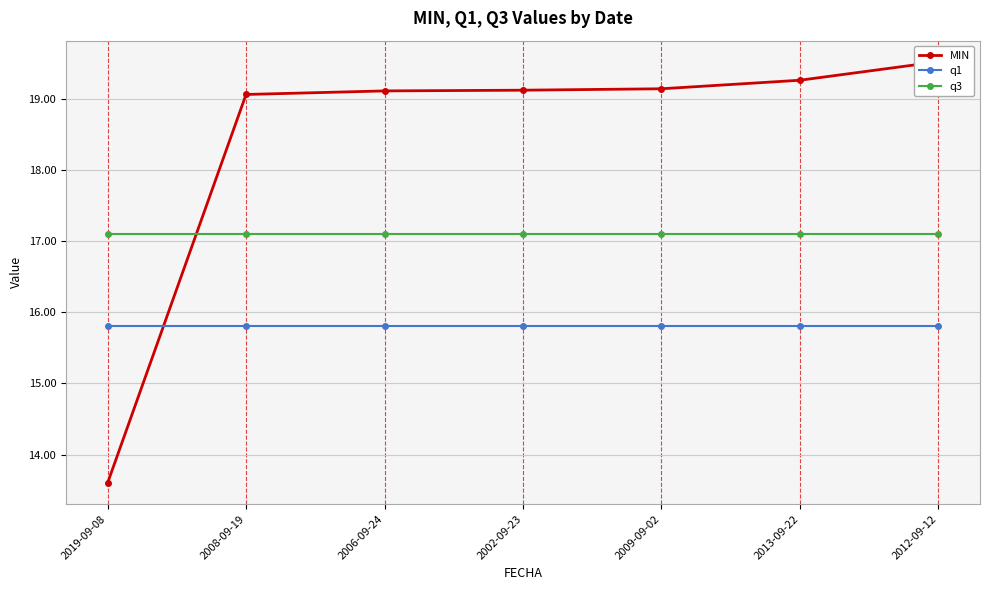

What is the value of the q1 point at the 5th from the left?

15.8